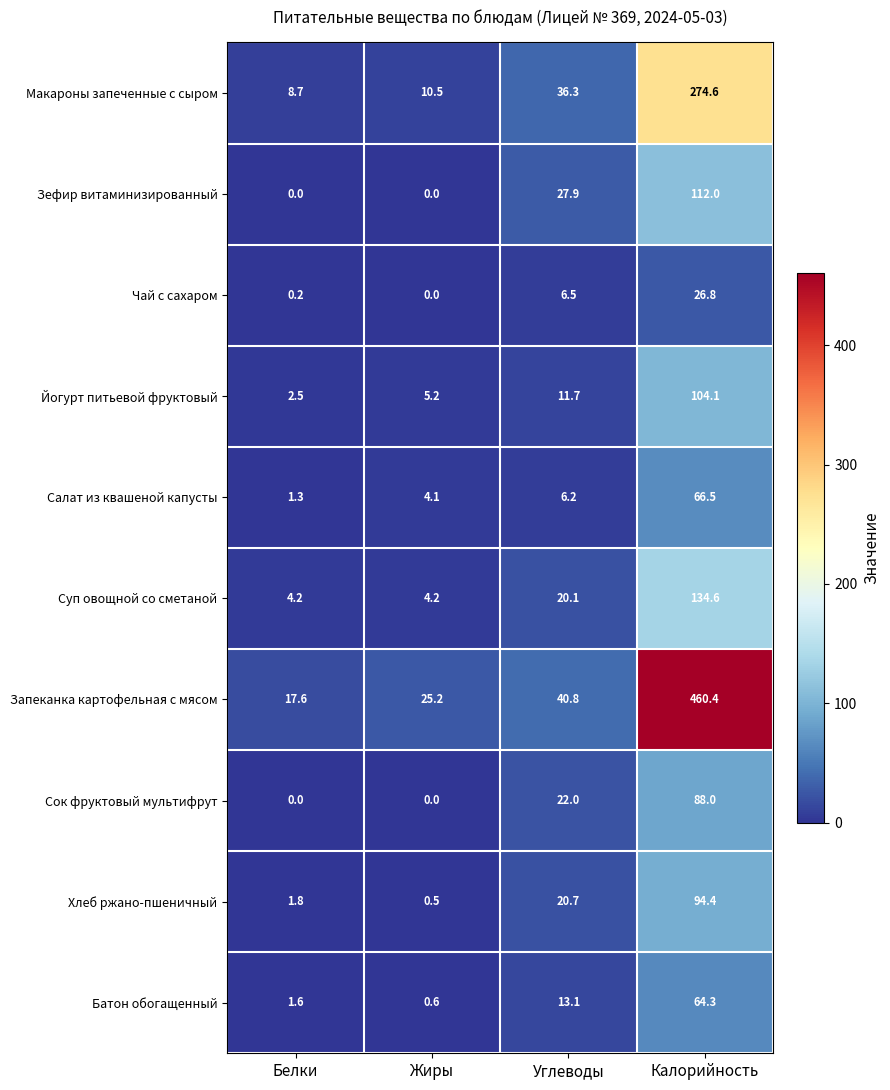

What is the sum of all Салат из квашеной капусты values?

78.1